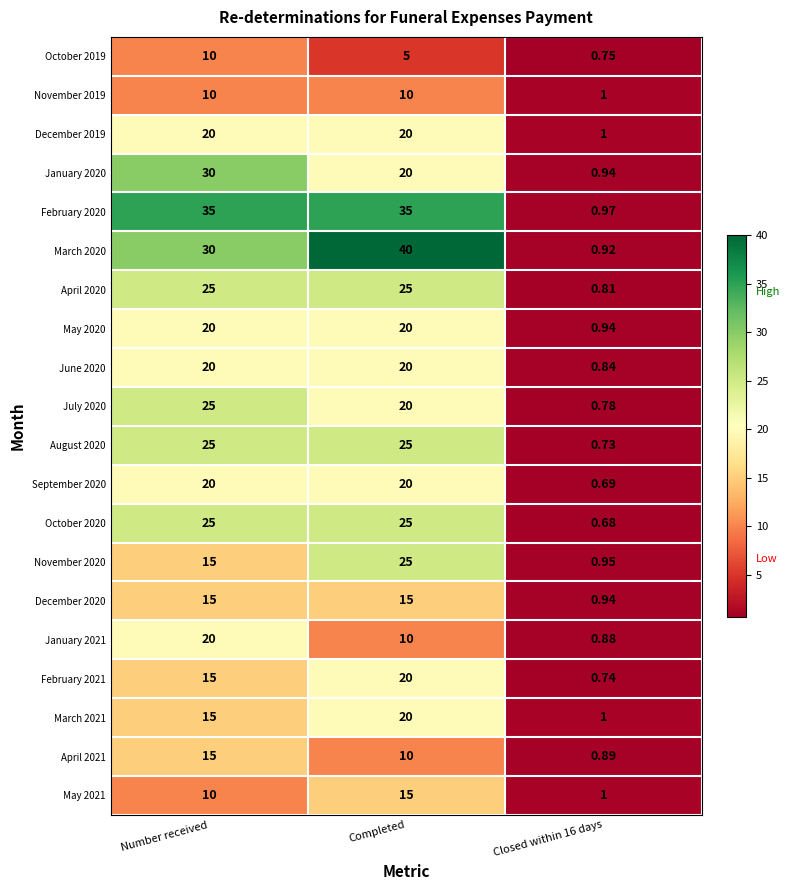

Which category has the highest value across all series?

Completed